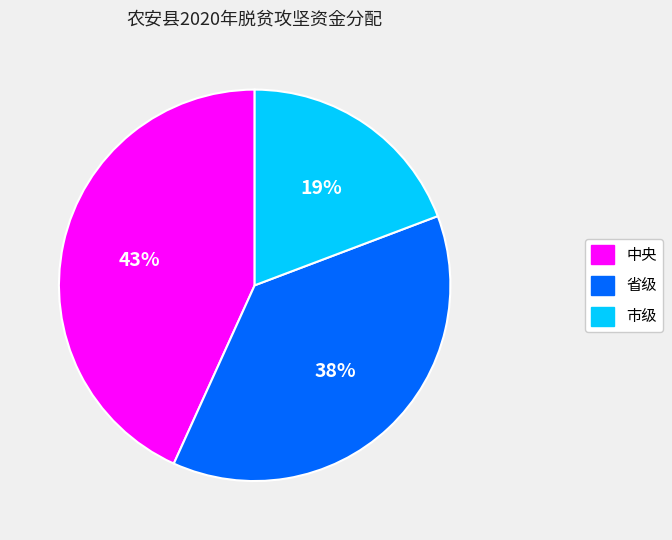

Does 中央 account for over 50% of the chart?

No